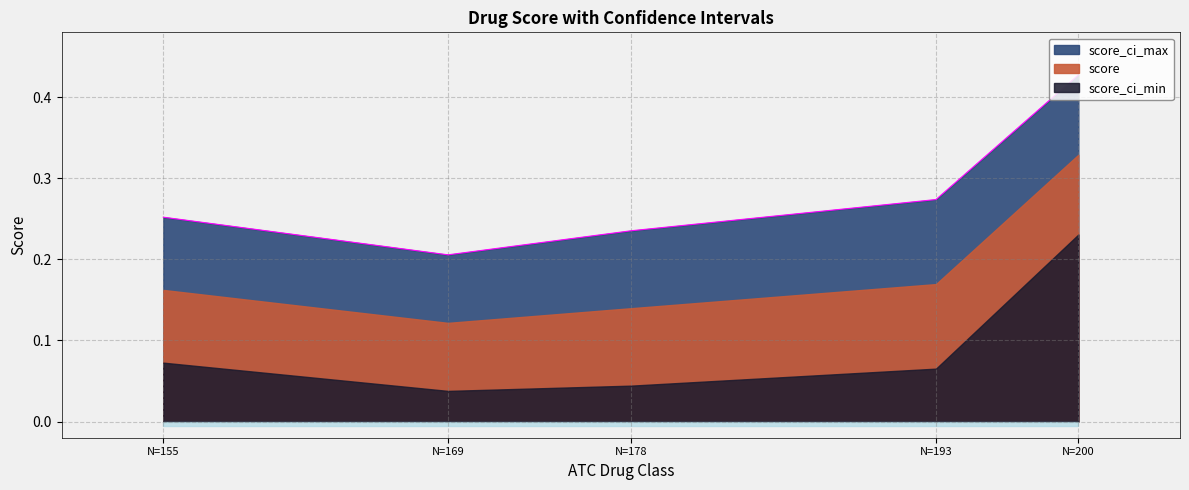

What is the sum of all score_ci_max values?

1.4